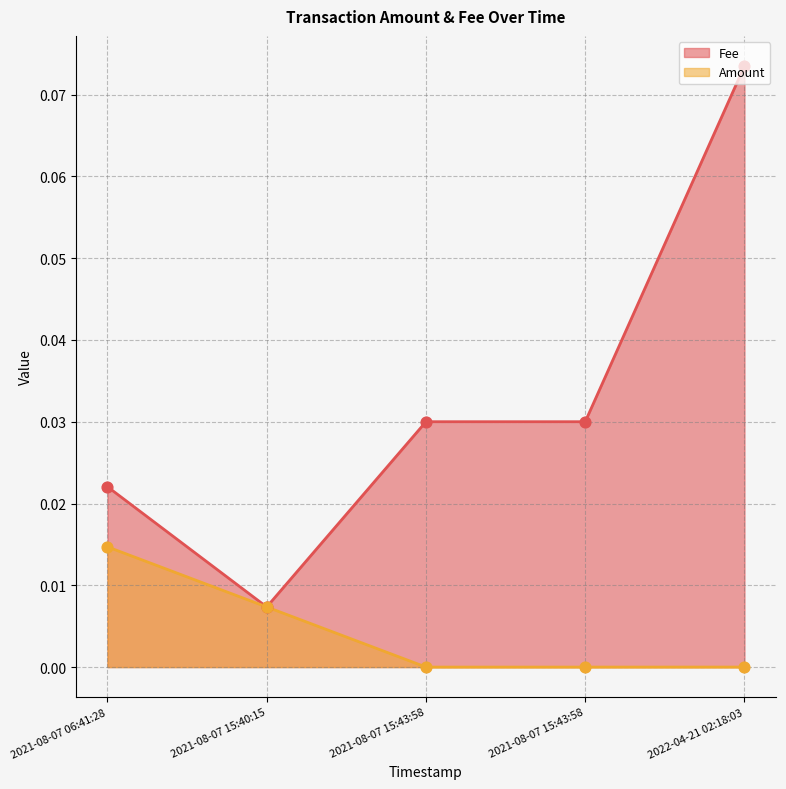

At which category is the sum across all series the highest?

2022-04-21 02:18:03